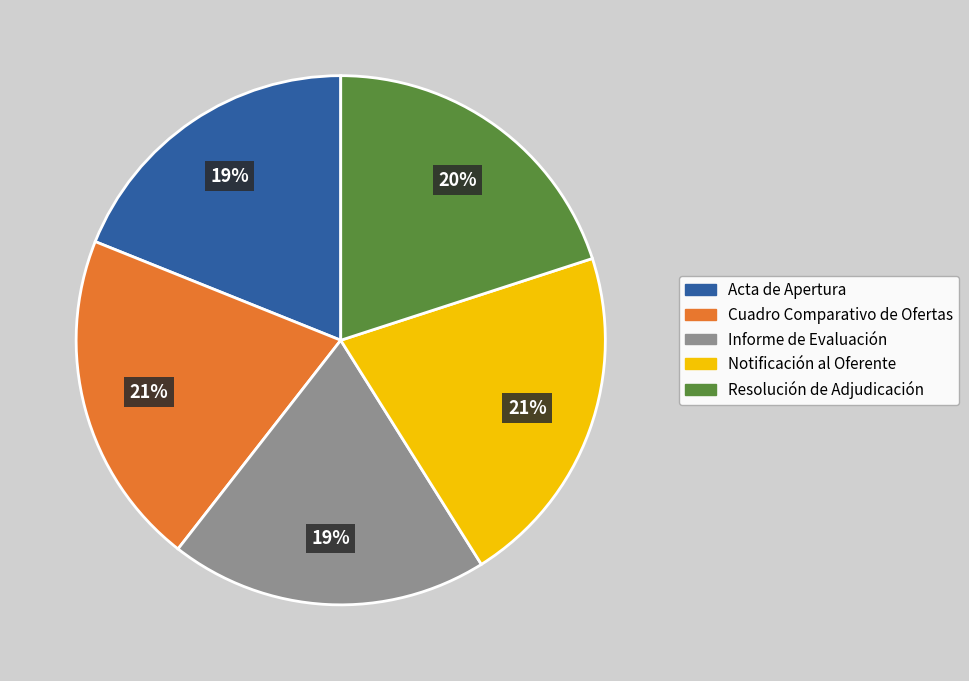

Does any single category account for the majority?

No